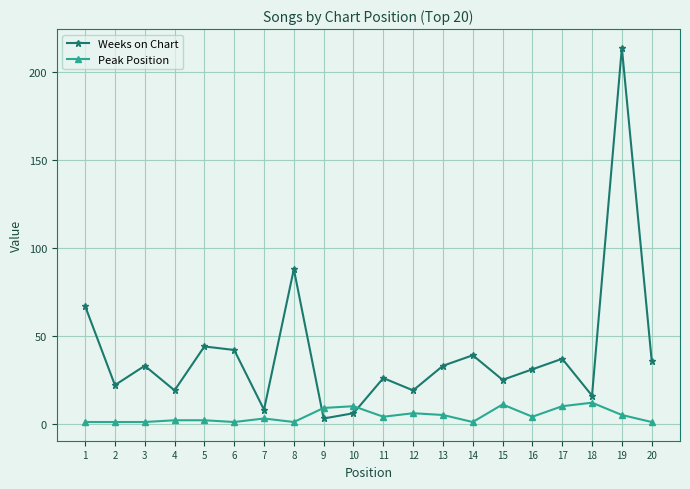

In Weeks on Chart, how many points are higher than both neighbors (excluding endpoints)?

7